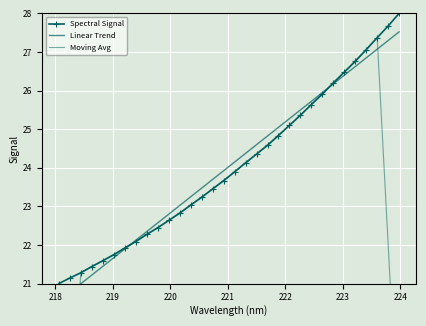

Count the number of data series in this chart.

3